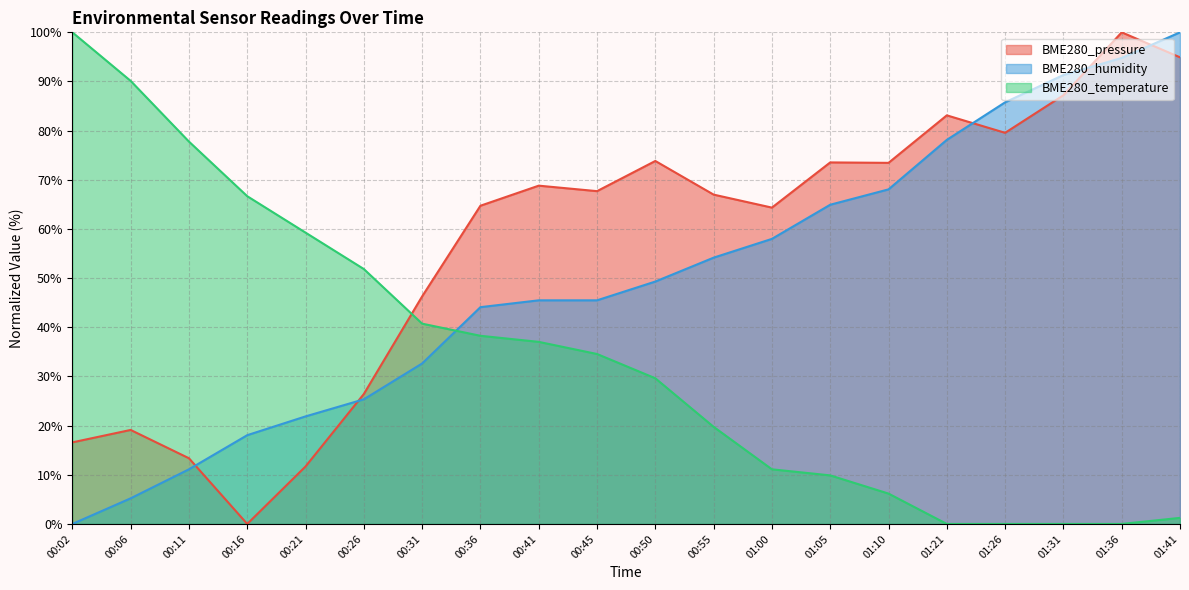

How many values in the BME280_temperature series are below 34?

10